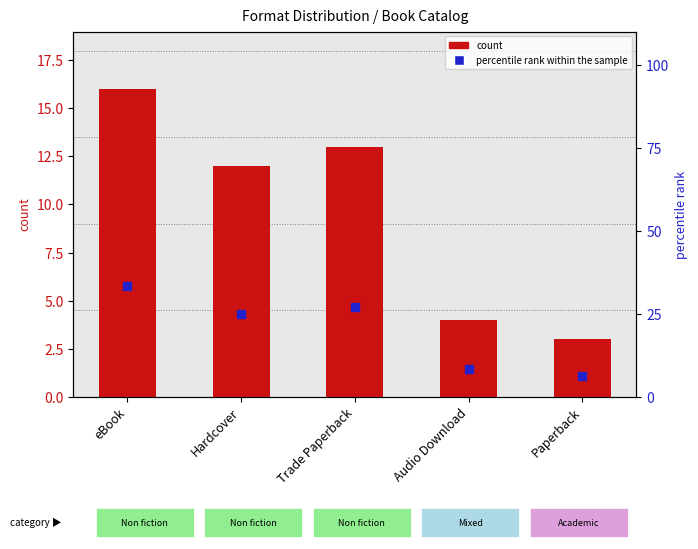

Which series has the widest spread of Y values?

percentile rank within the sample